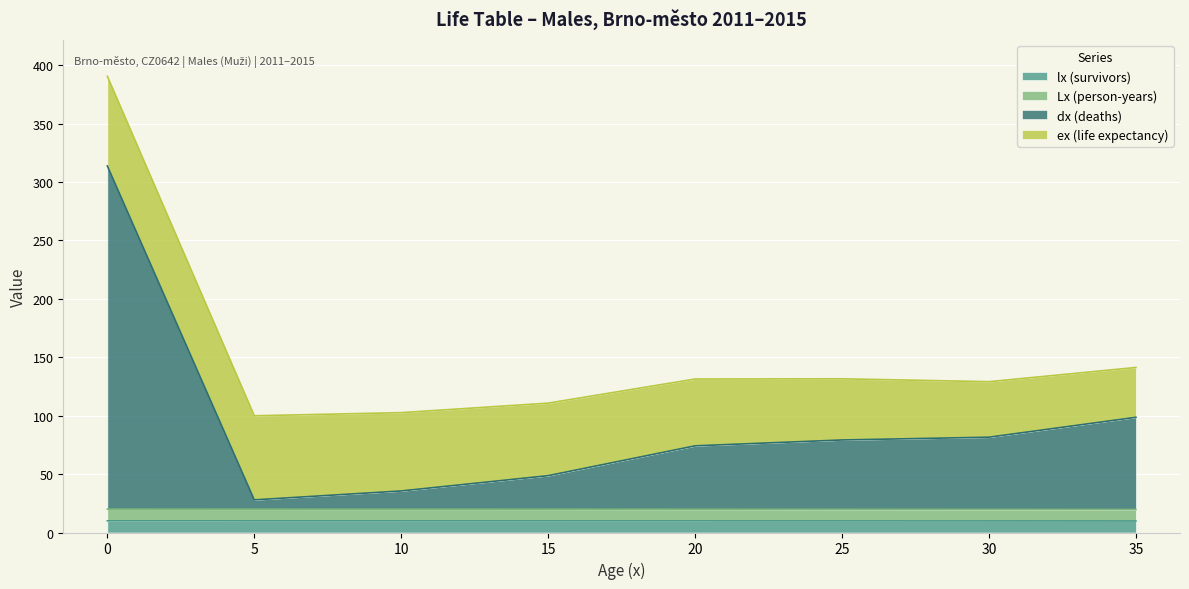

What is the value of the lx (survivors) point at the 6th from the left?

9.9